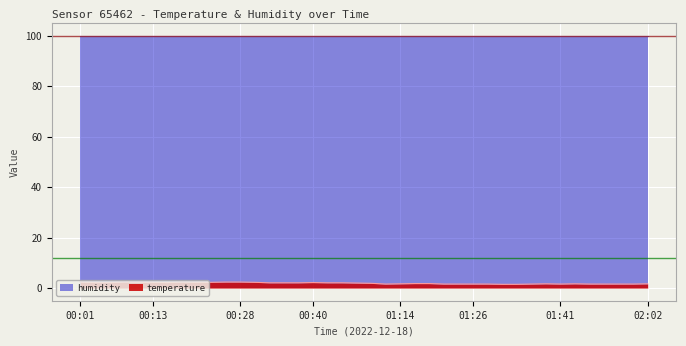

What position from the left is 02:02?

40